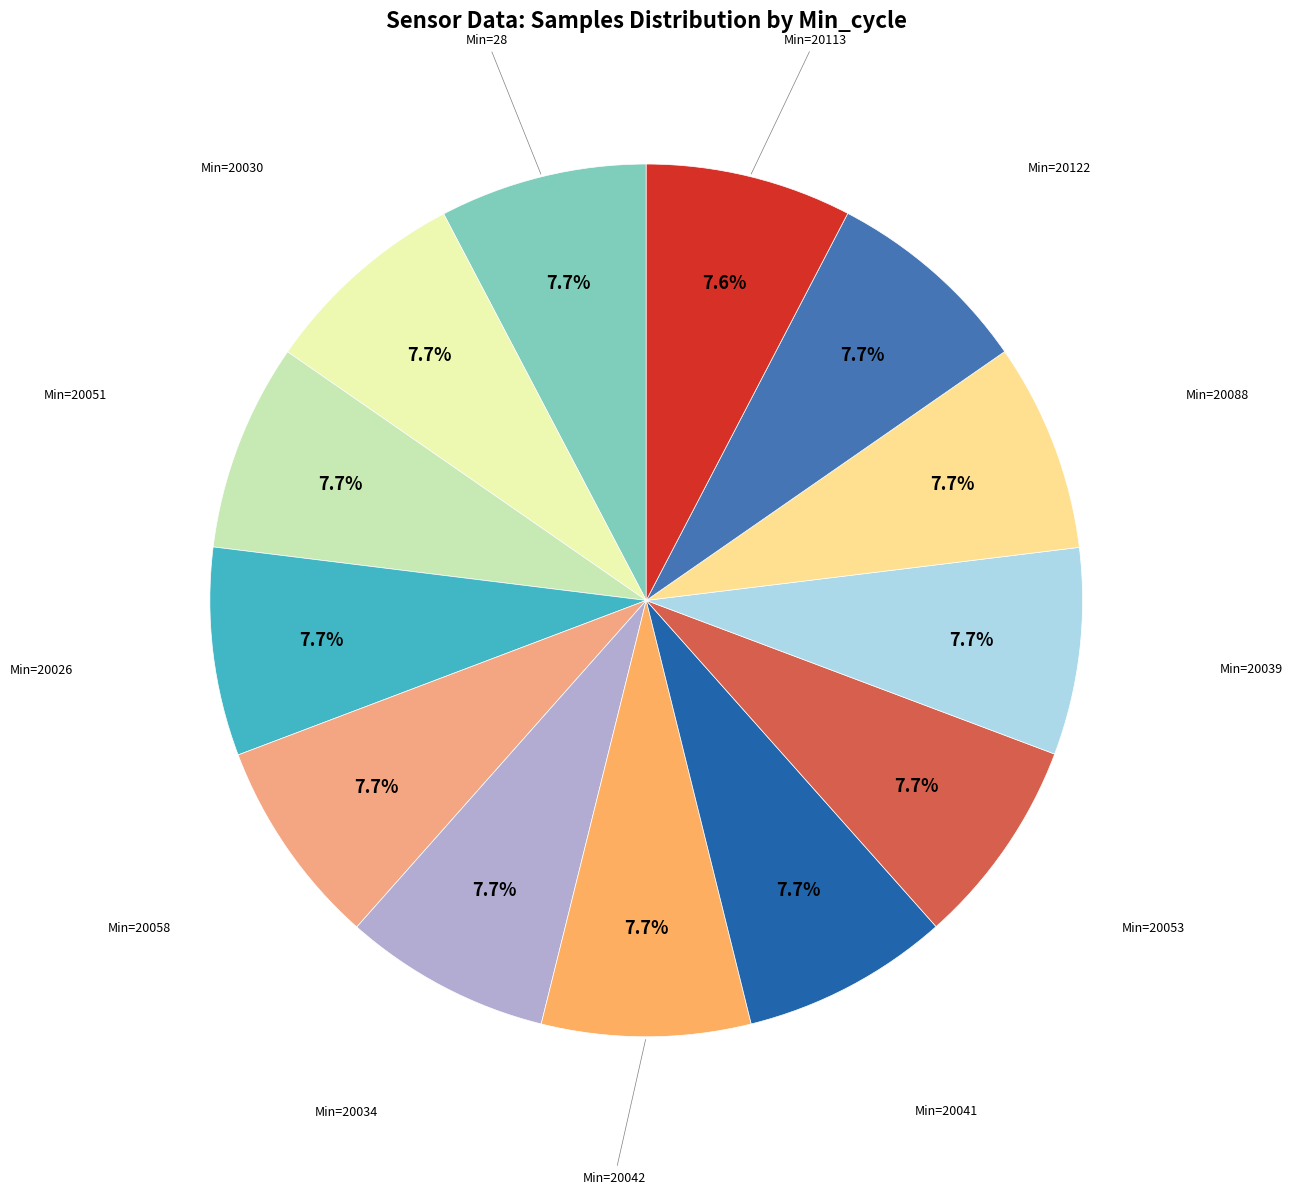

Is there any slice that represents more than half of the pie?

No